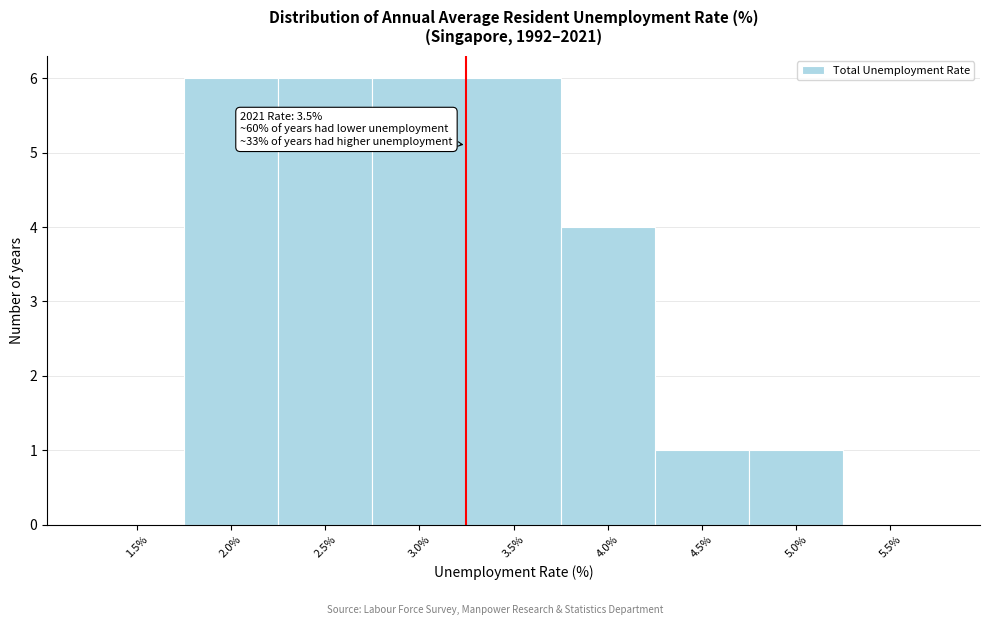

Reading left to right, list all the values displayed in this chart.

1.5%=0	2.0%=6	2.5%=6	3.0%=6	3.5%=6	4.0%=4	4.5%=1	5.0%=1	5.5%=0